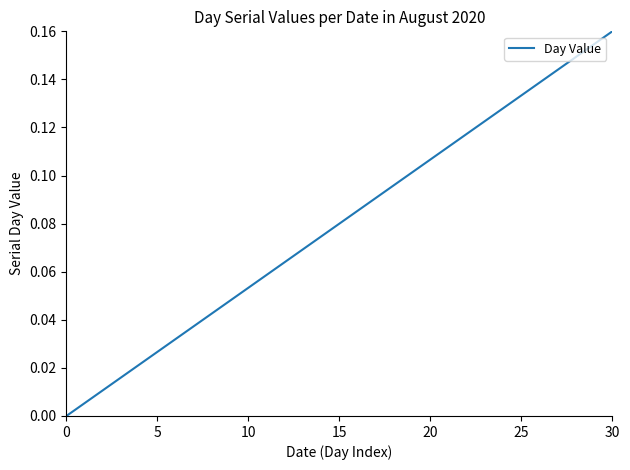

The chart shows a value of 0.3 at 30. True or false?

False